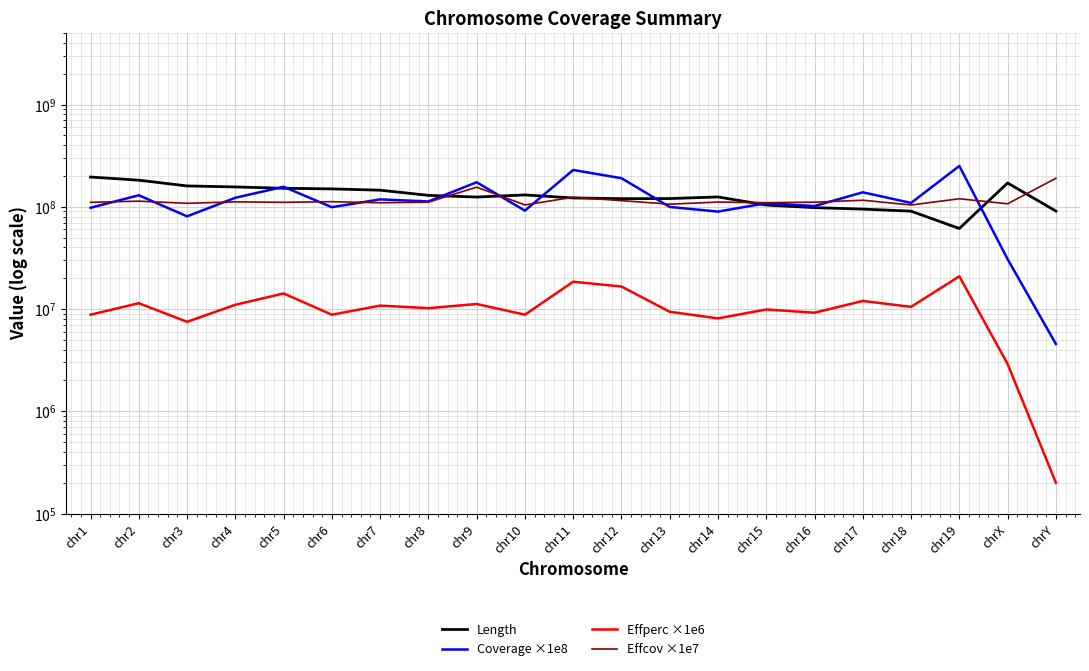

At which category is the sum across all series the highest?

chr11